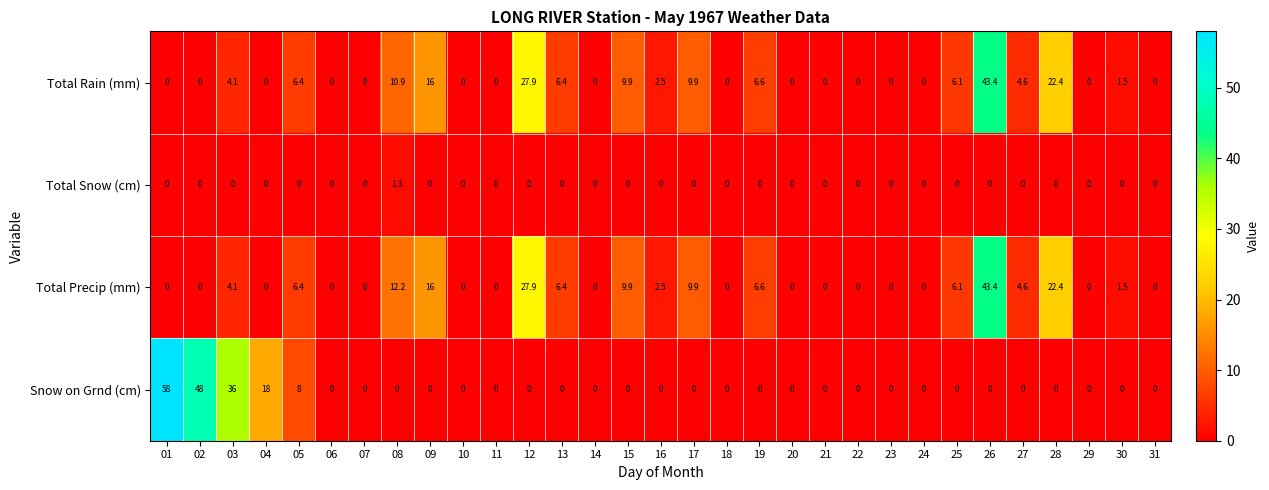

What is the highest value of the Total Snow (cm) series?

1.3